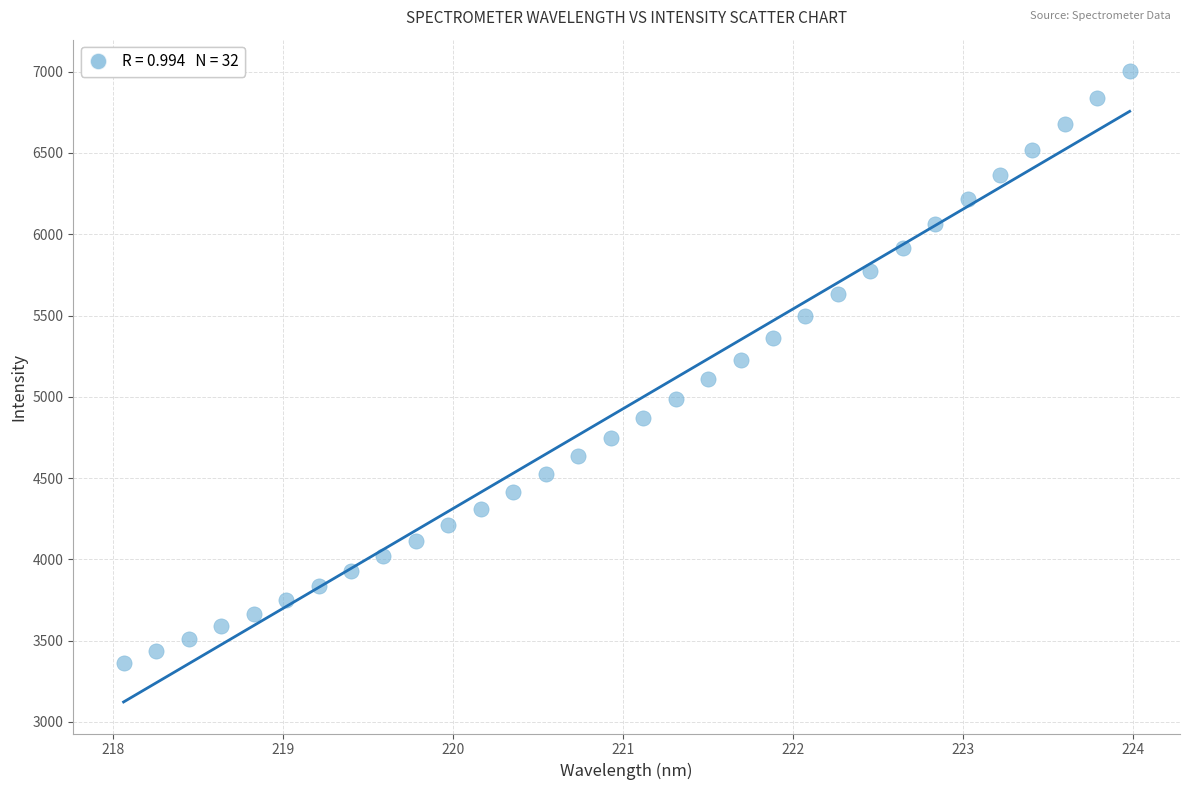

What is the range of X values (max minus min)?

5.9